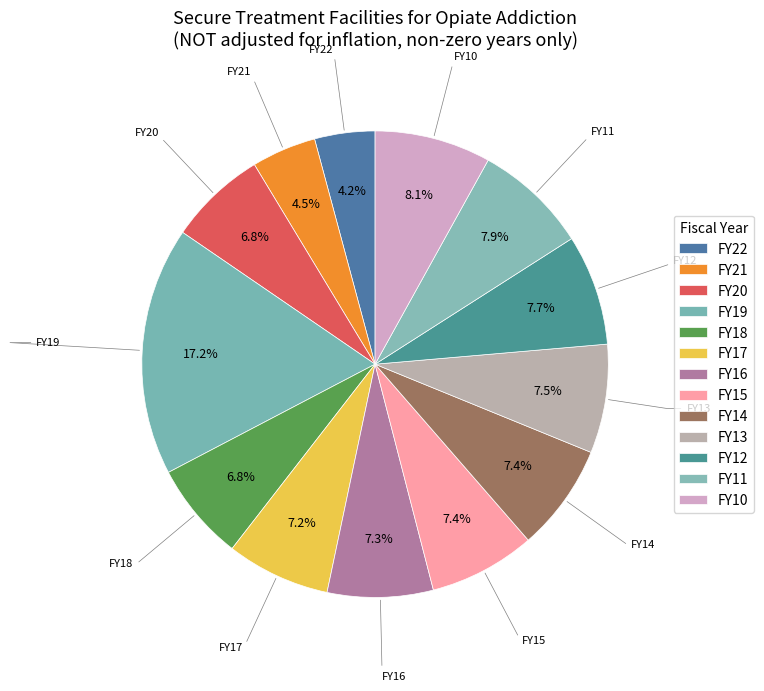

What is the total percentage of FY20 and FY15?

14.2%